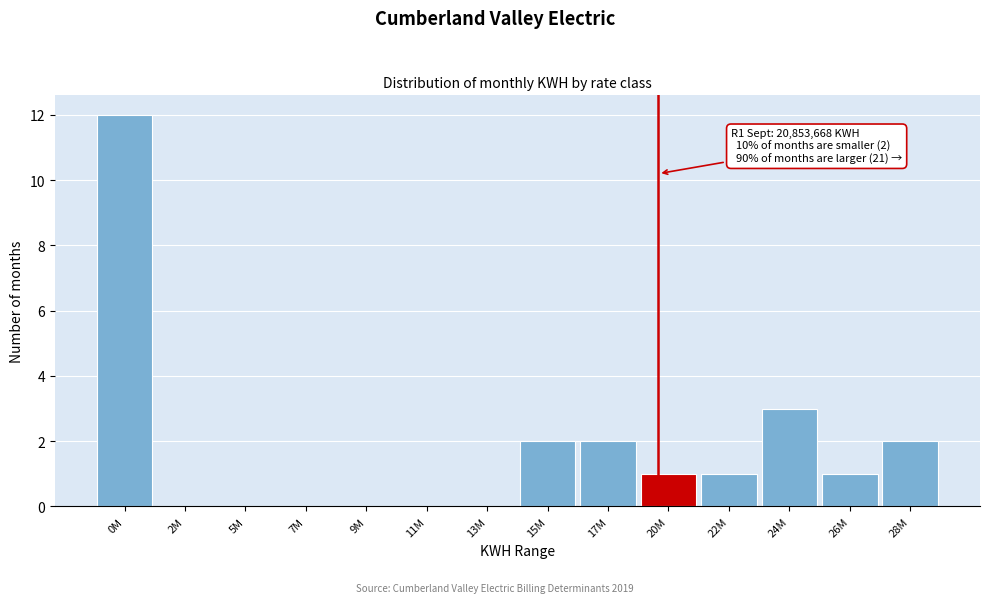

Reading right to left, what are all the values shown in this chart?

28M=2	26M=1	24M=3	22M=1	20M=1	17M=2	15M=2	13M=0	11M=0	9M=0	7M=0	5M=0	2M=0	0M=12